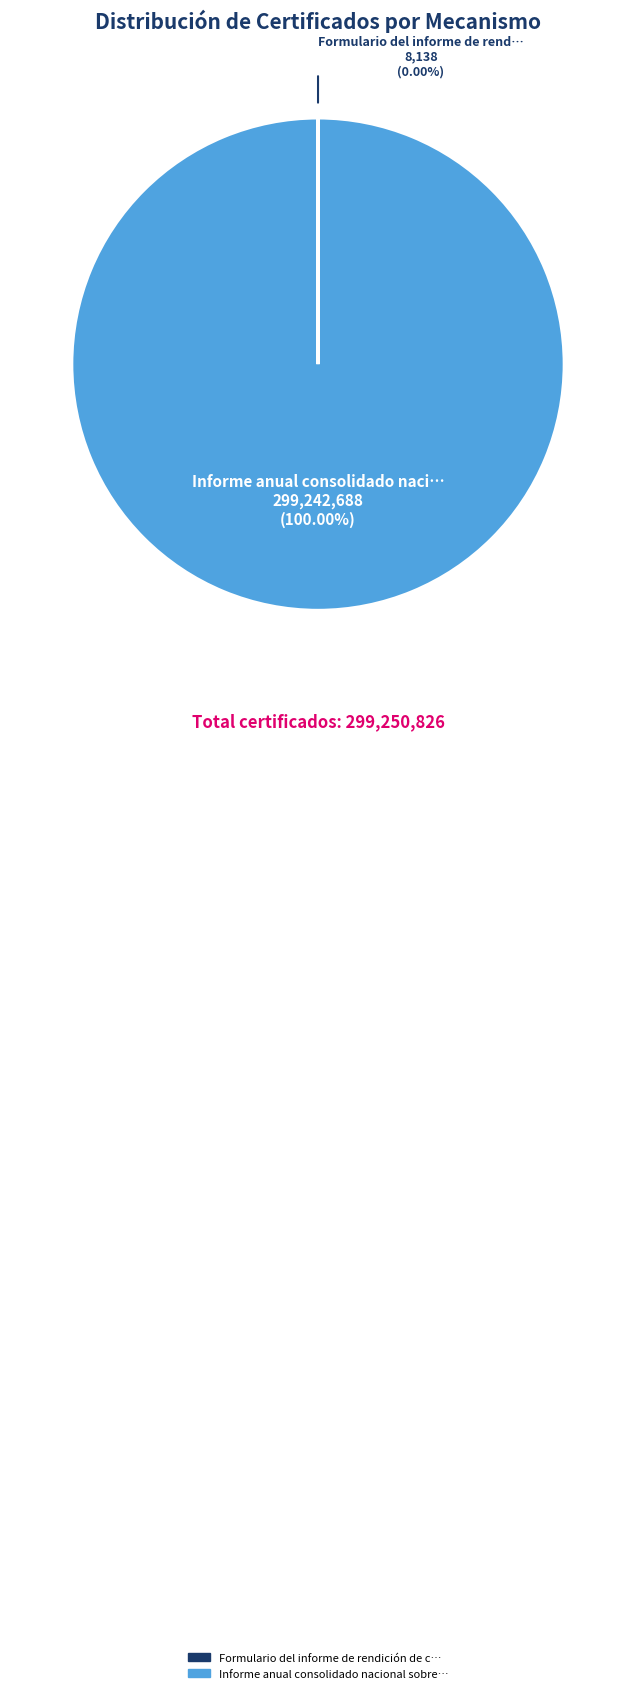

Is there any slice that represents more than half of the pie?

Yes